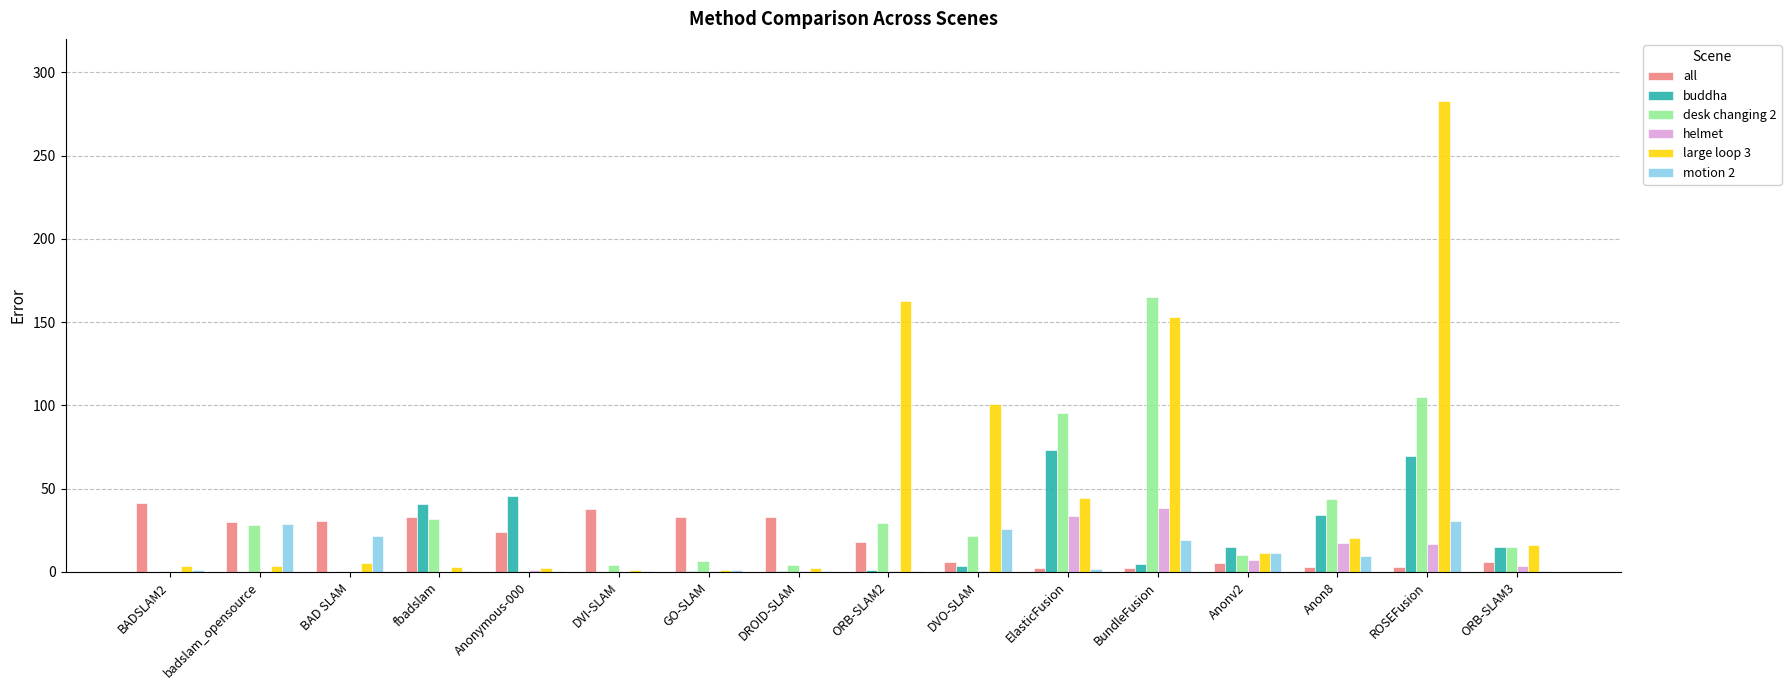

At which category does the chart reach its peak across all series?

ROSEFusion